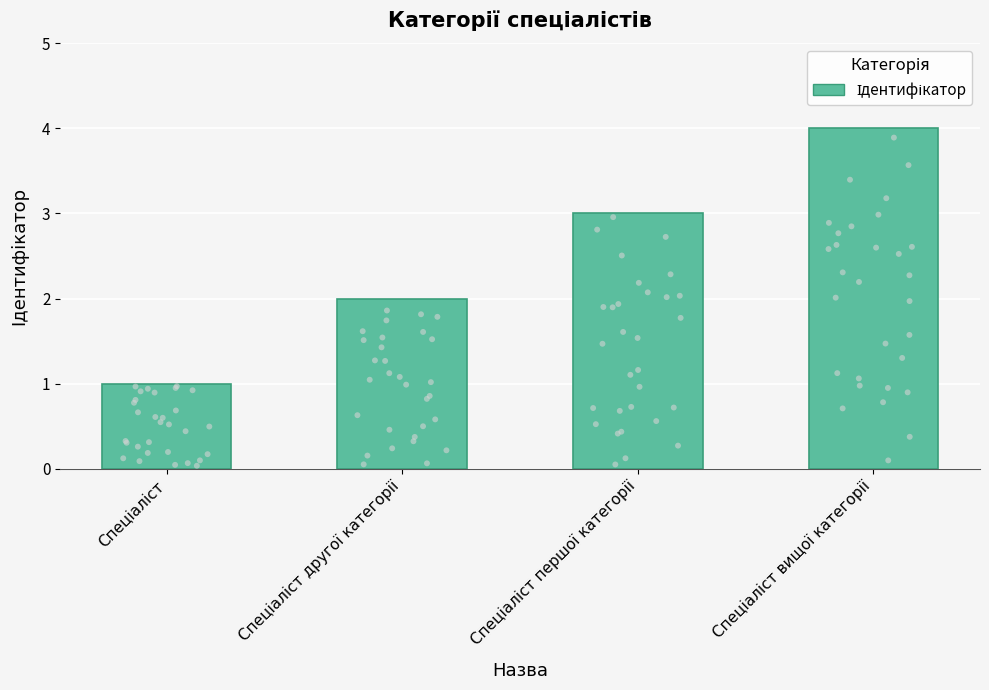

Approximately how many times larger is the value at Спеціаліст вищої категорії compared to Спеціаліст?

4.0